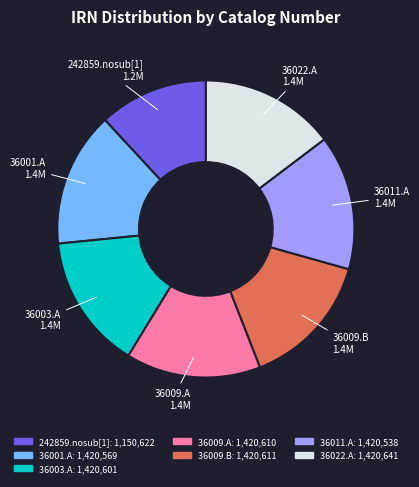

Does 242859.nosub[1] represent more than half of the total?

No